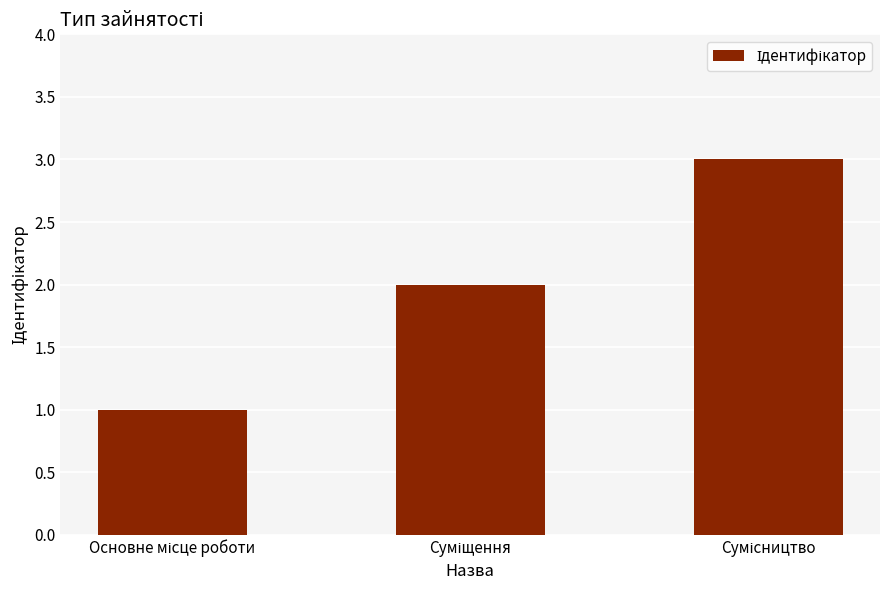

What is the sum of all values?

6